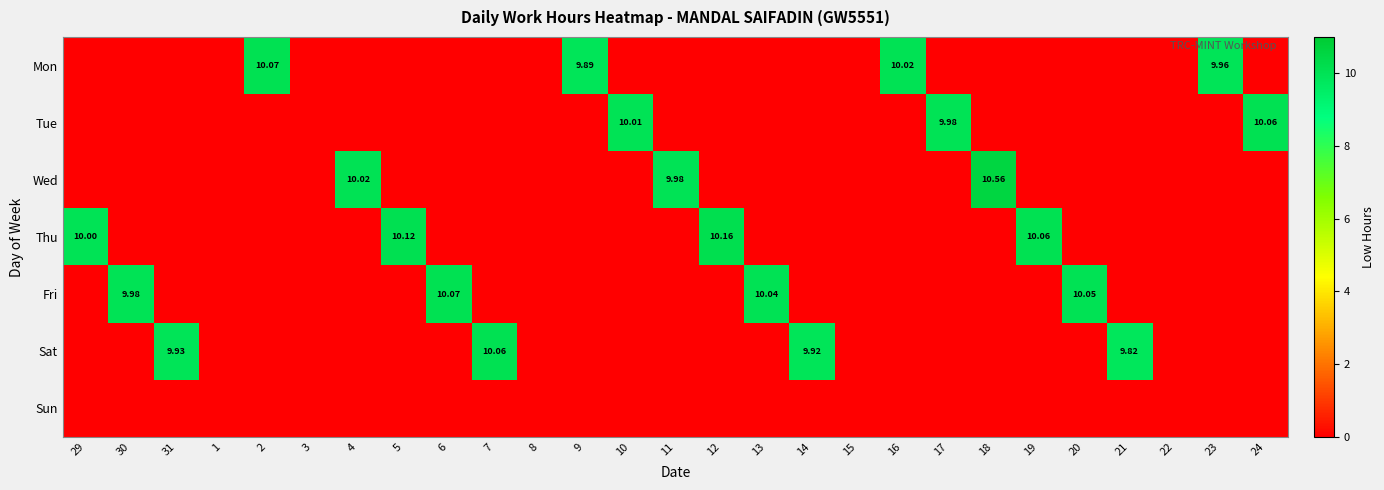

True or false: Fri has a value of -5.9 at 15.

False